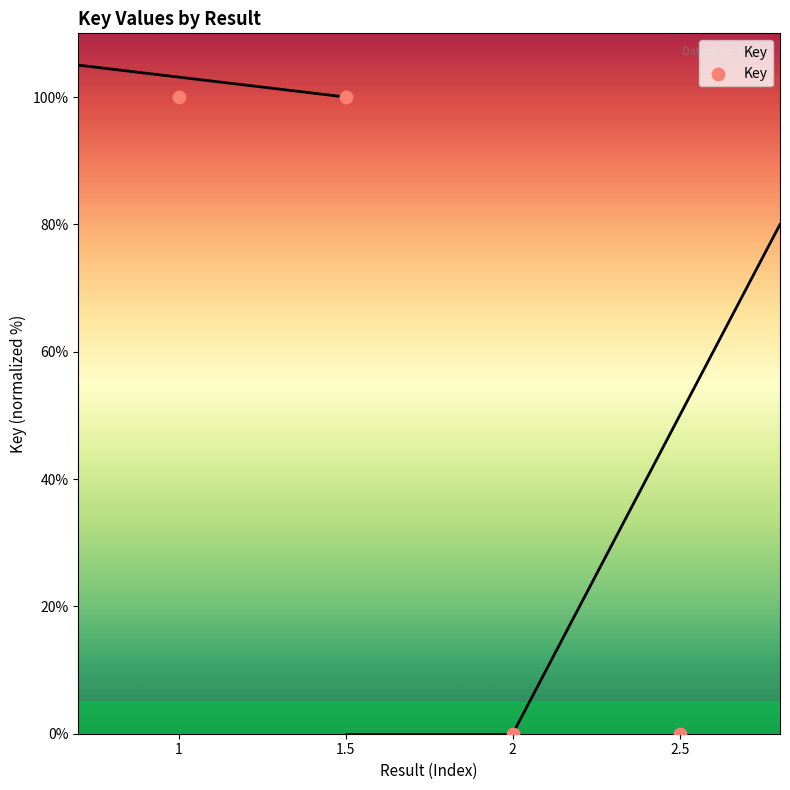

What is the range of Y values (max minus min)?

100